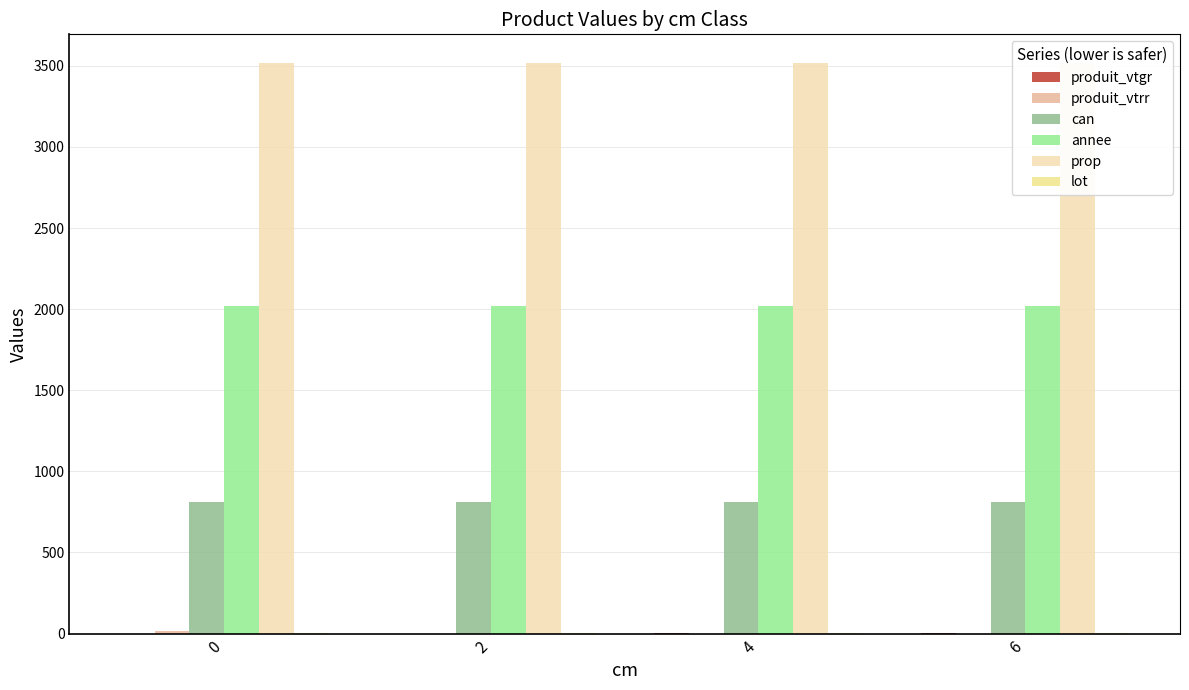

What is the difference between the maximum and minimum values in the produit_vtgr series?

1.6